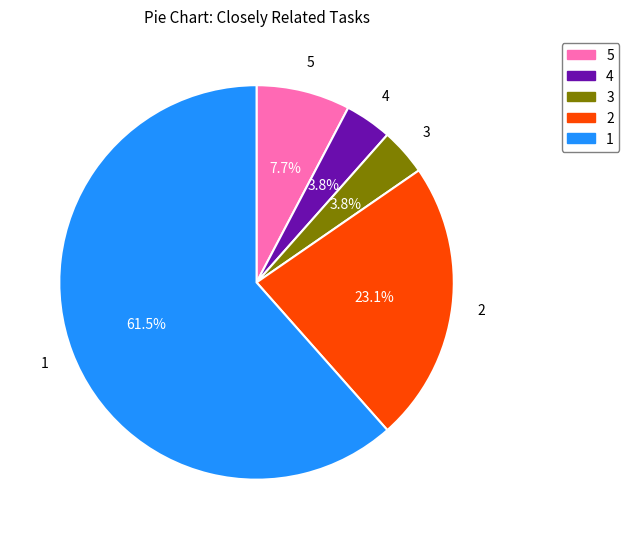

Does any single category account for the majority?

Yes